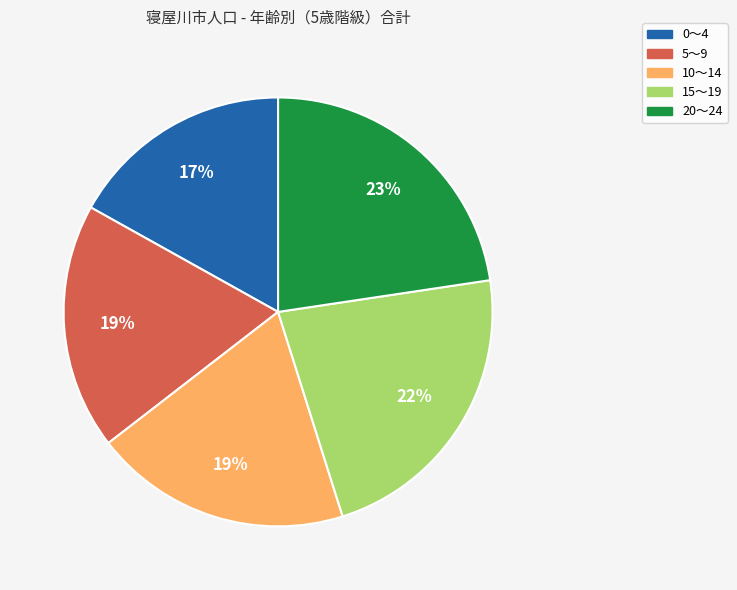

True or false: 20～24 accounts for 23% of the total.

True